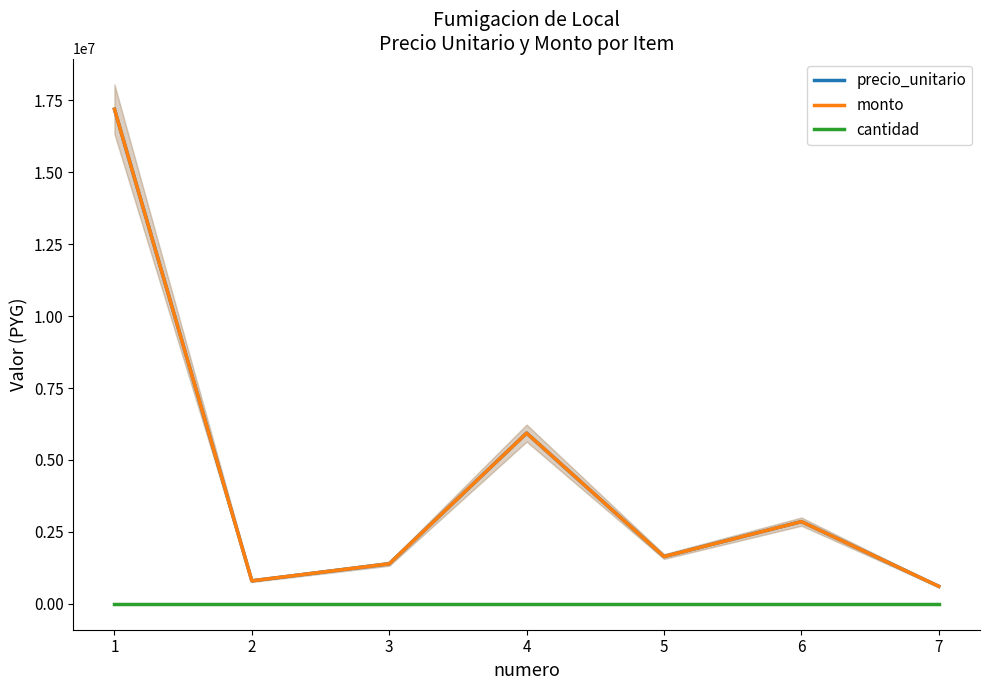

Which category has the lowest value in the cantidad series?

1